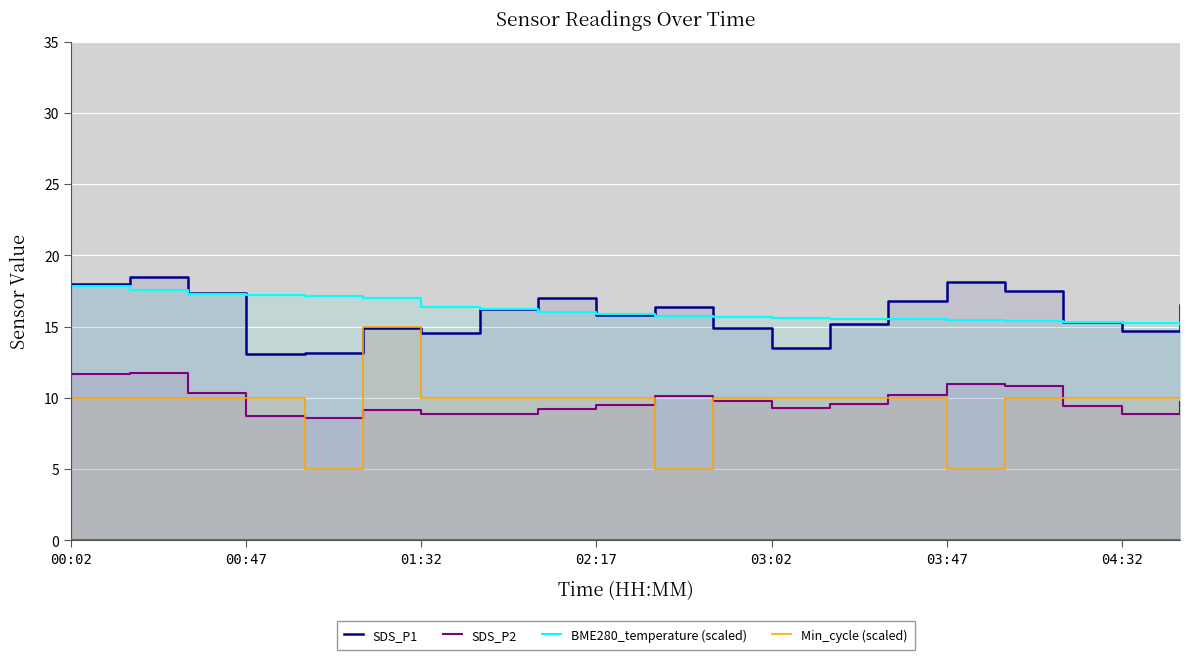

In Min_cycle (scaled), how many points are lower than both neighbors (excluding endpoints)?

3